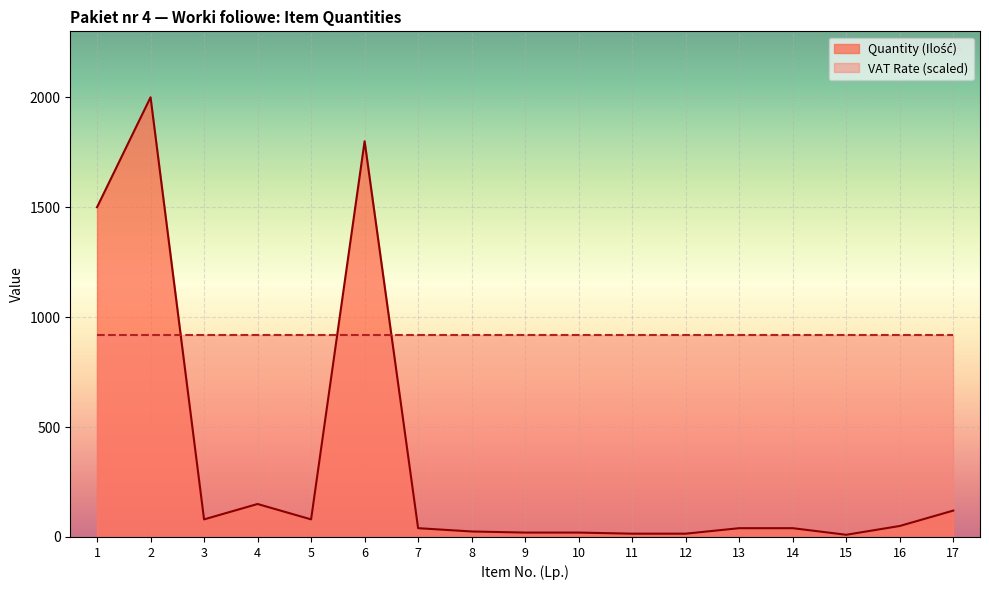

What is the difference between the maximum and minimum values?

1990